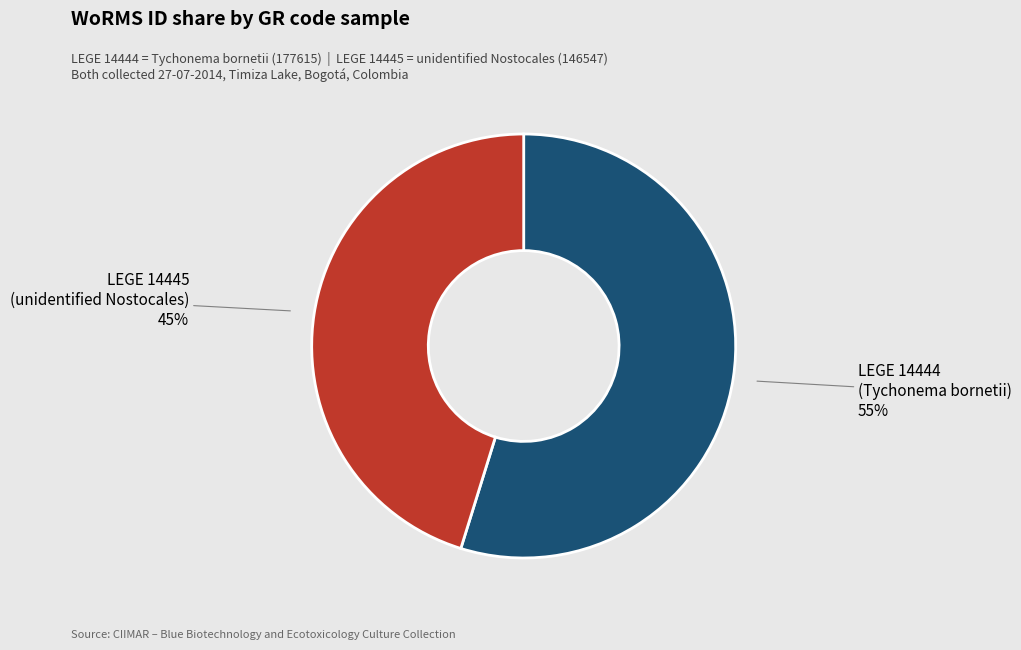

True or false: LEGE 14444 accounts for 55% of the total.

True